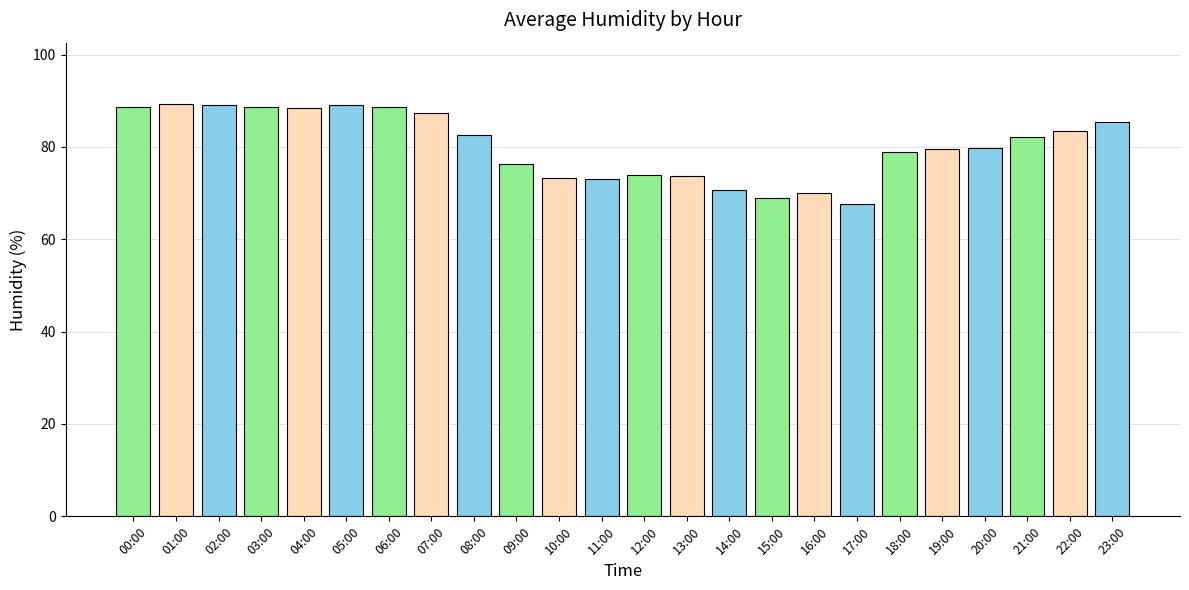

How many bars are there in total?

24